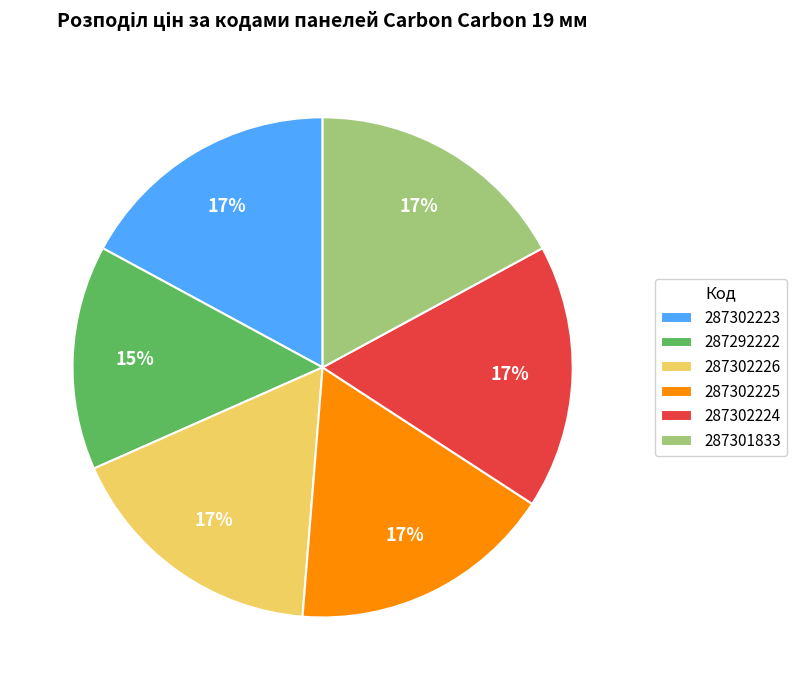

To the nearest percent, what portion does 287302225 represent?

17%